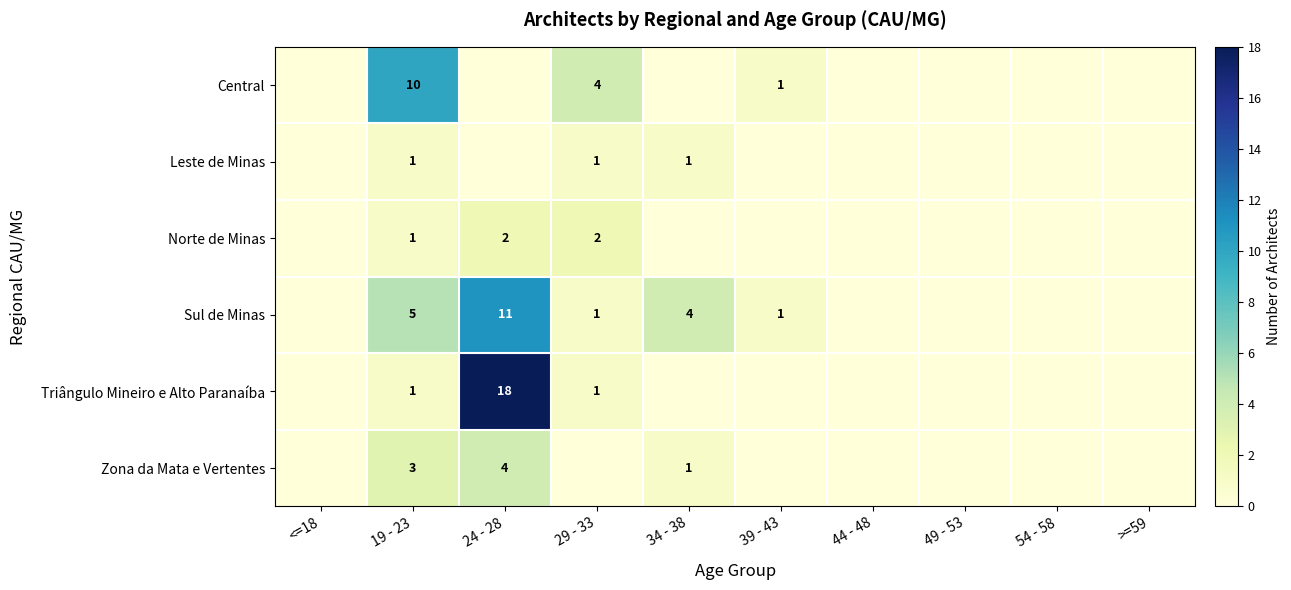

At how many categories does at least one series exceed 17?

1